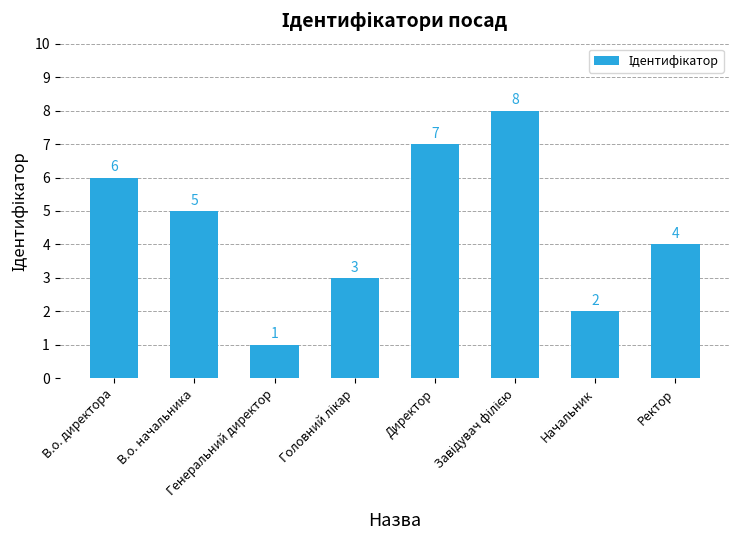

What is the smallest value displayed?

1